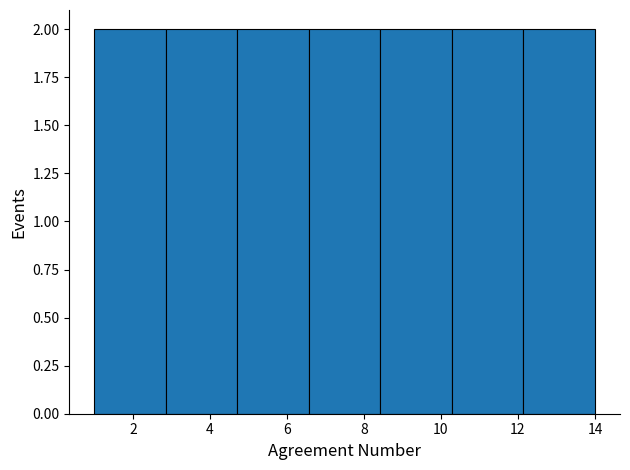

Reading left to right, list every bar in this chart as the range it spans on the x-axis followed by its height. Neither the bar edges nor the heights are printed on the chart, so give them approximately, as read against the axes.

1.0 to 2.8: 2
2.8 to 4.8: 2
4.8 to 6.6: 2
6.6 to 8.4: 2
8.4 to 10.2: 2
10.2 to 12.2: 2
12.2 to 14.0: 2